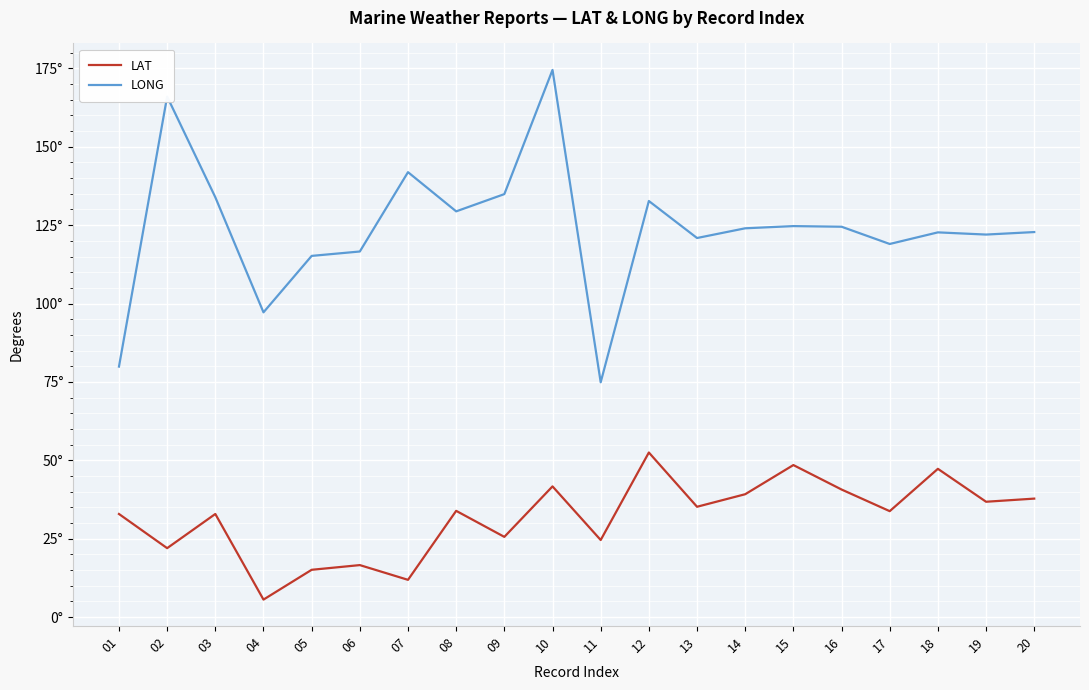

Where is LAT nearest to the value 29?

09